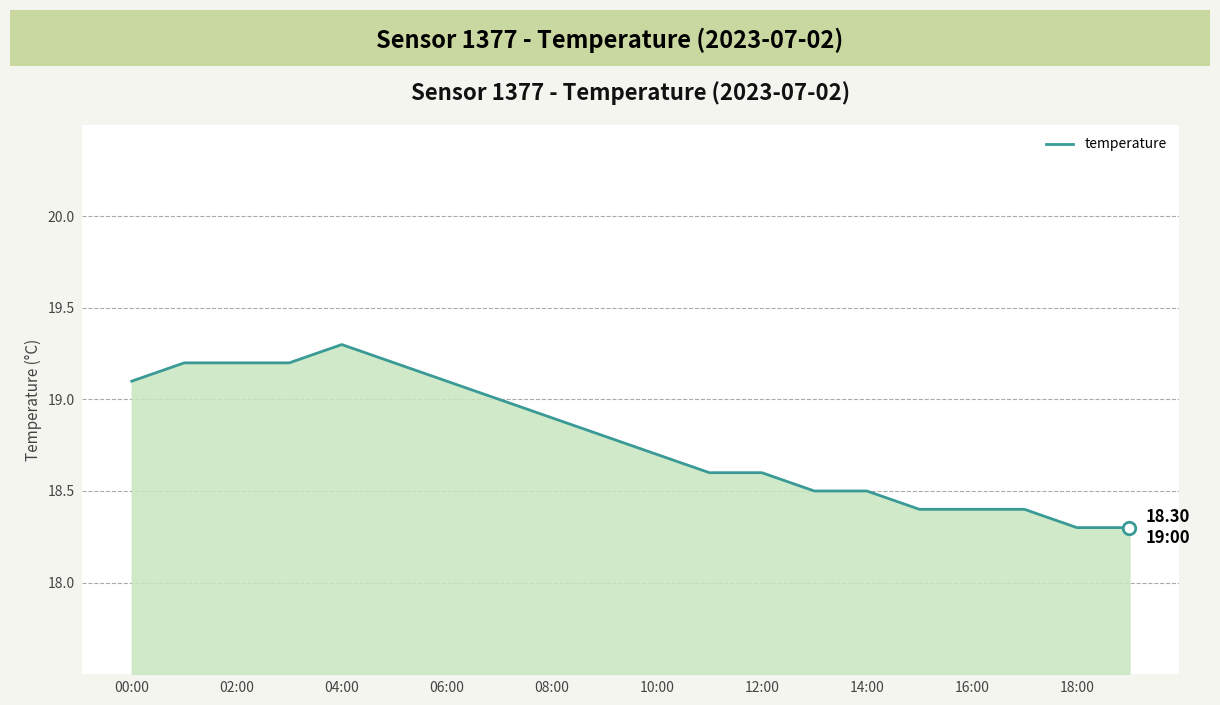

What is the difference between the maximum and minimum values?

1.0